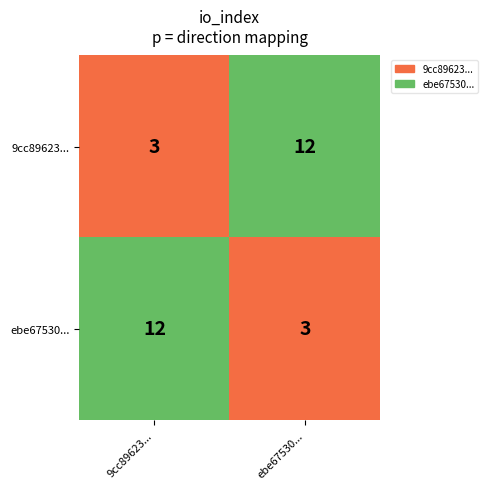

How many distinct data groups are displayed?

2